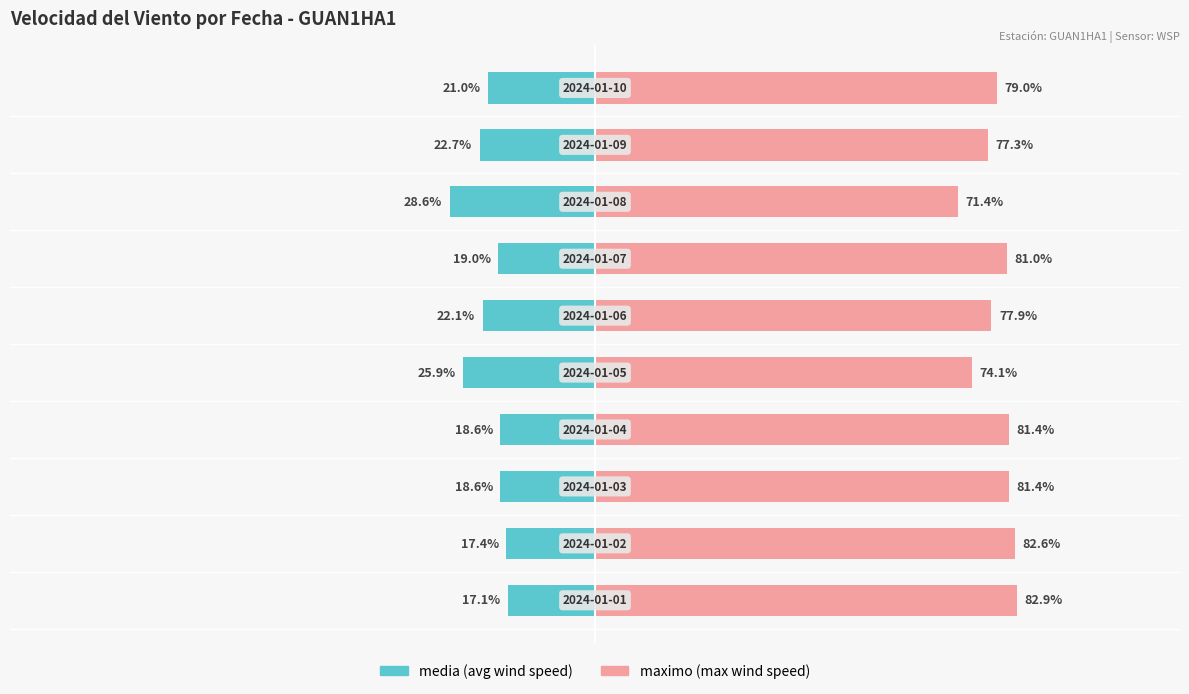

Rank the series by their average value, from lowest to highest.

media, maximo